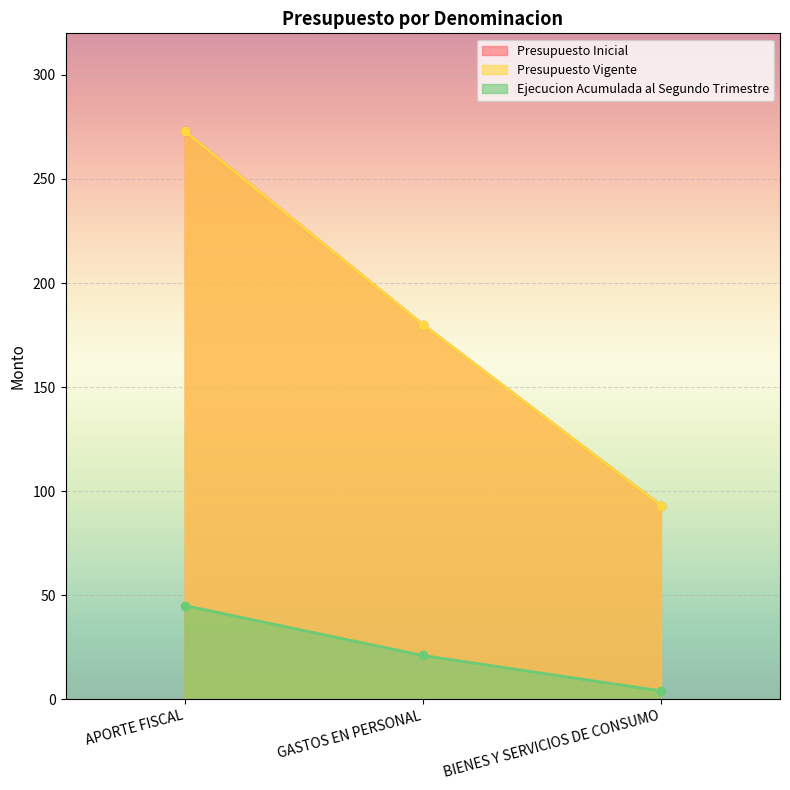

At how many categories does at least one series exceed 89?

3